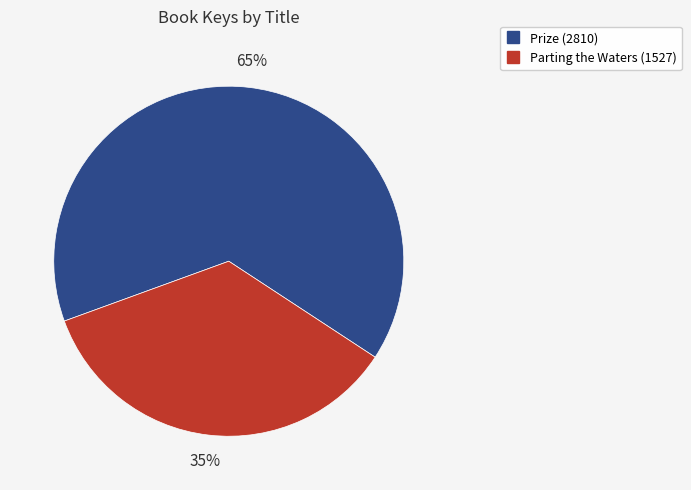

Is it true that Prize is 65% of the pie?

True